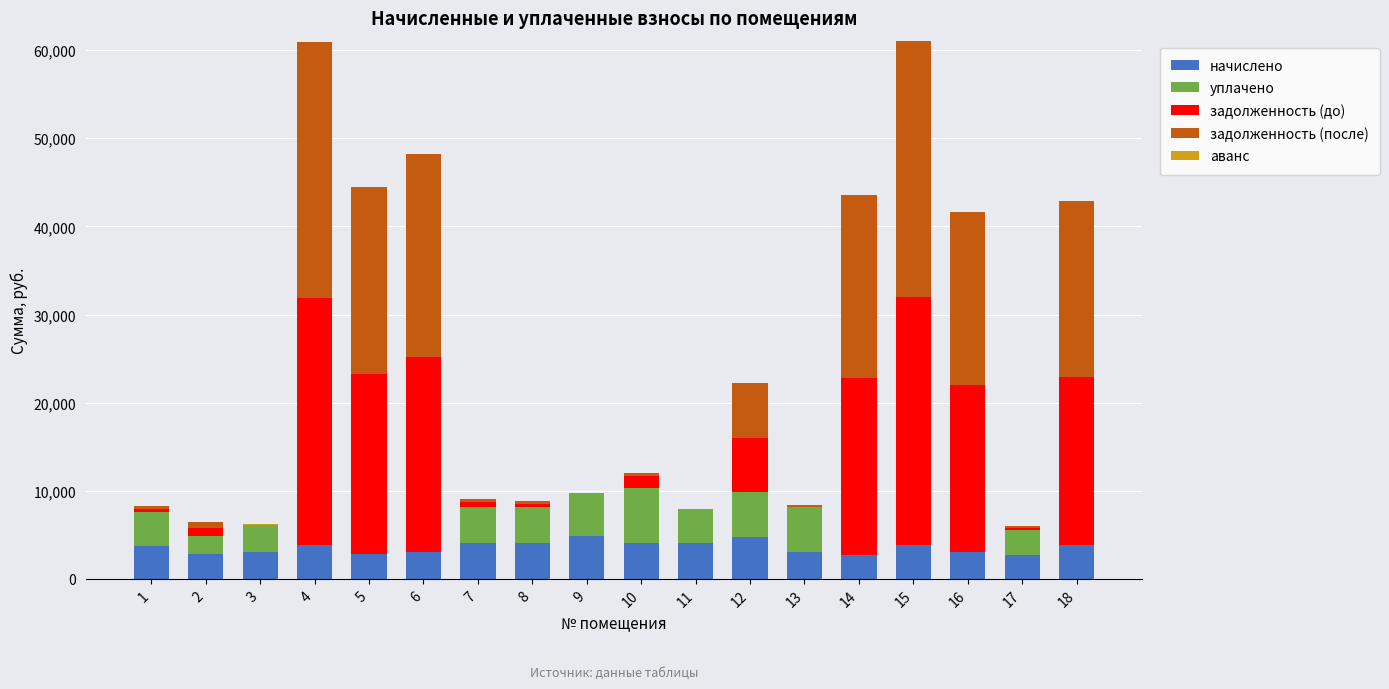

What is the highest value of the начислено series?

4878.1